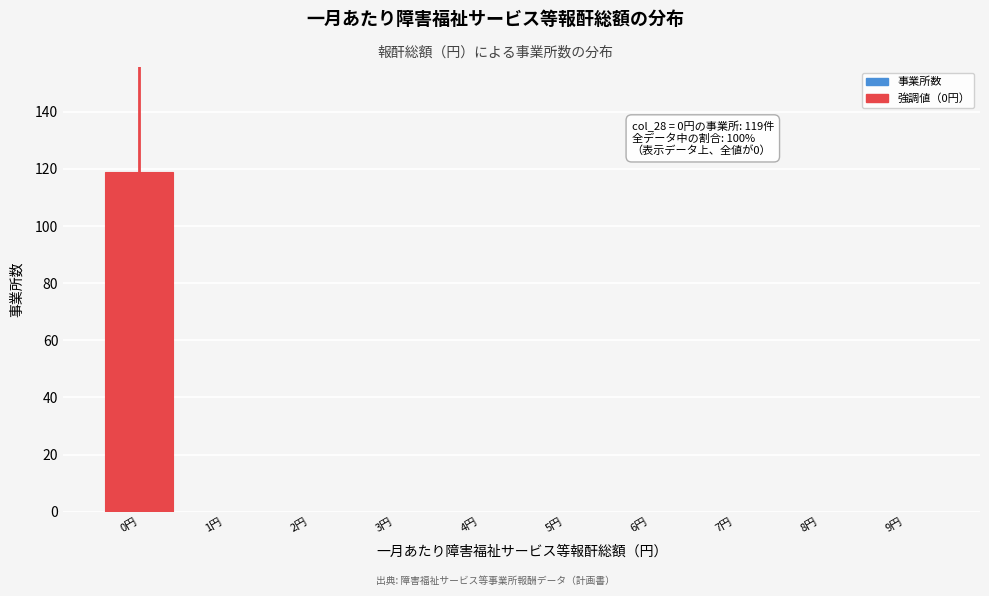

Reading left to right, transcribe all the data shown in this chart.

0円=119	1円=0	2円=0	3円=0	4円=0	5円=0	6円=0	7円=0	8円=0	9円=0